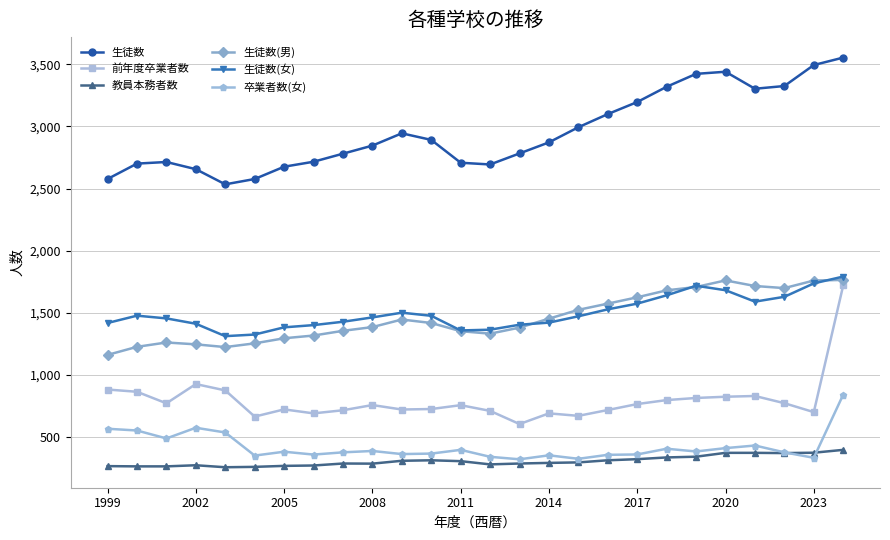

True or false: 教員本務者数 and 生徒数(男) intersect in this chart.

False